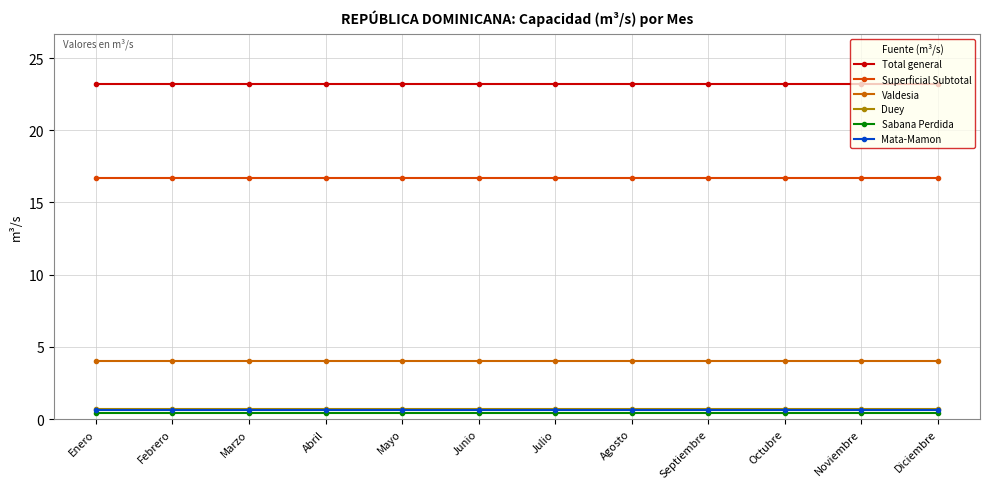

How many lines are shown in the chart?

6